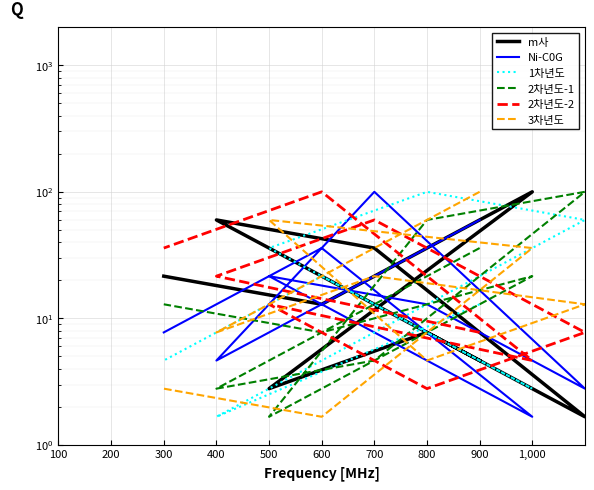

At how many categories does at least one series exceed 80?

6